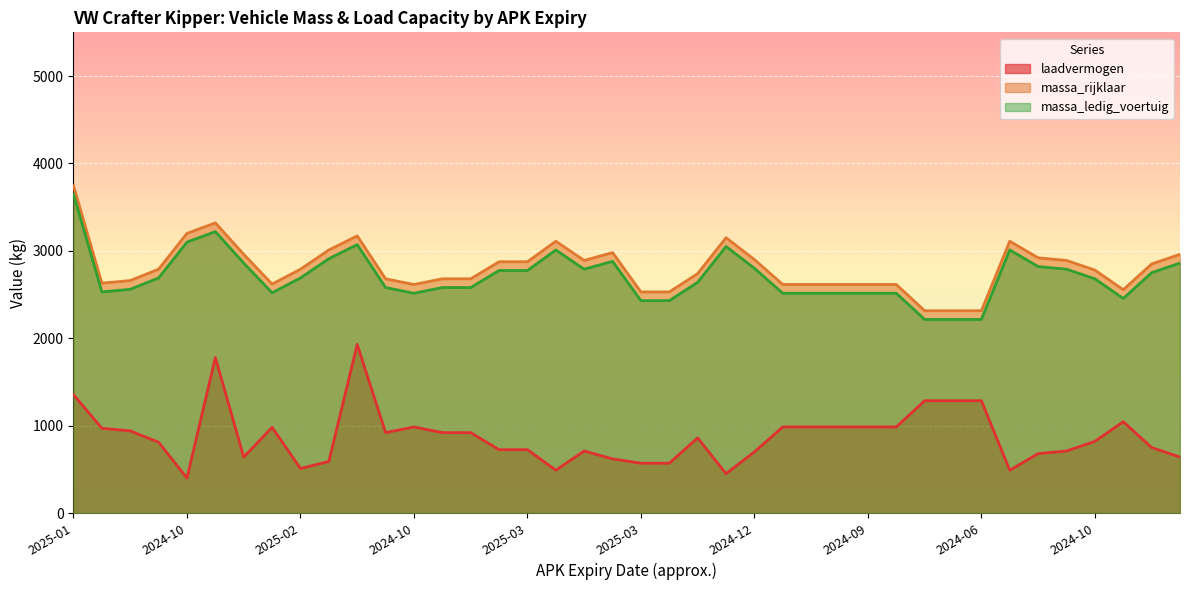

What is the label of the 21st point from the right?

2025-02